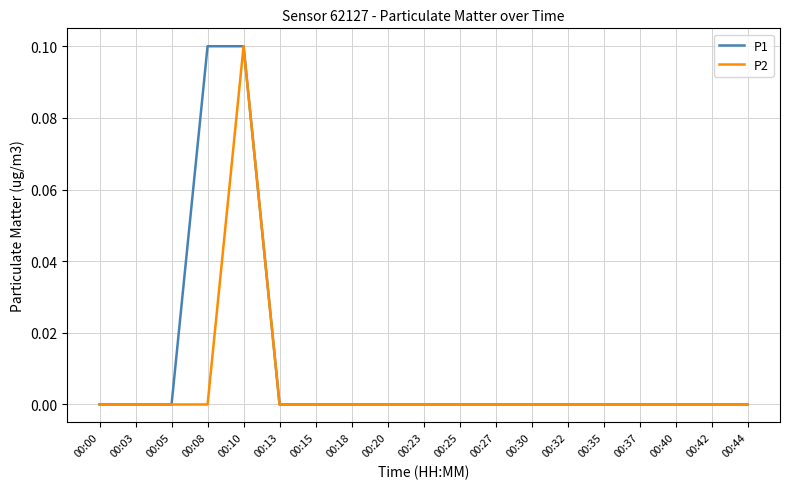

List the series in order of their overall mean, highest first.

P1, P2